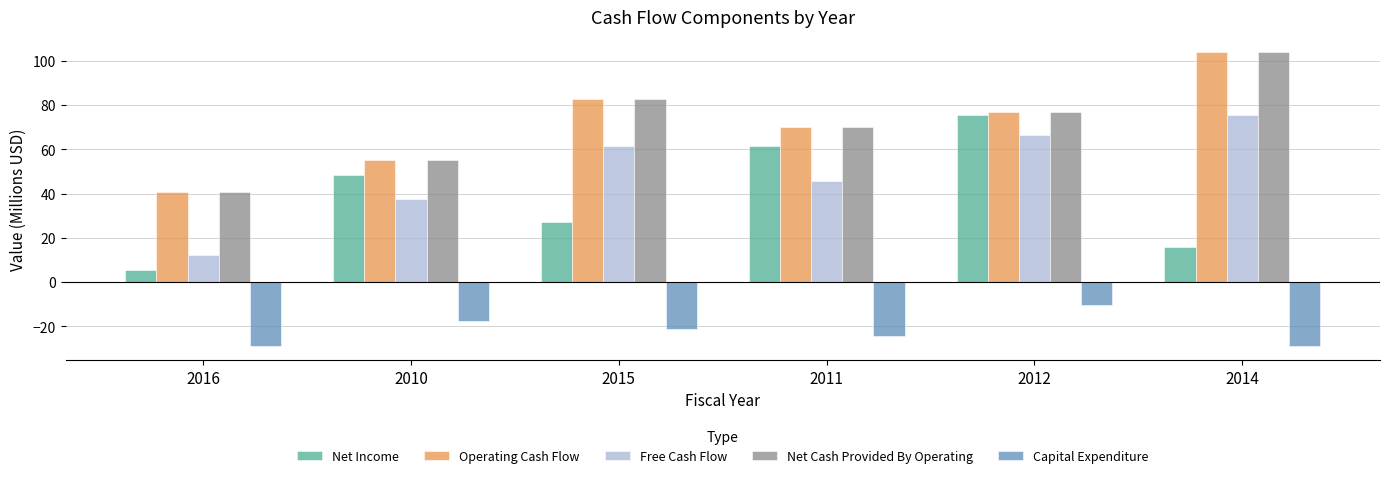

At how many categories does at least one series exceed 31?

6